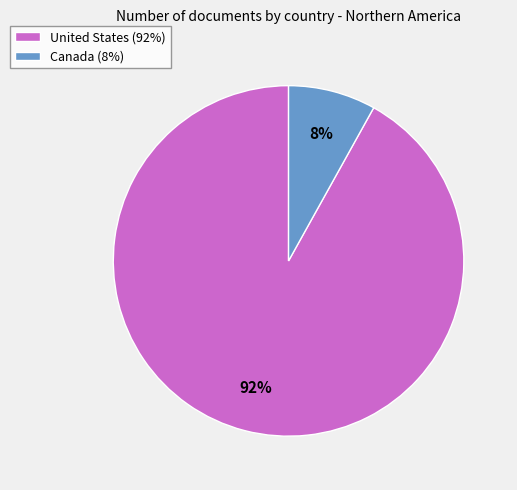

Which category has the smallest portion of the pie?

Canada